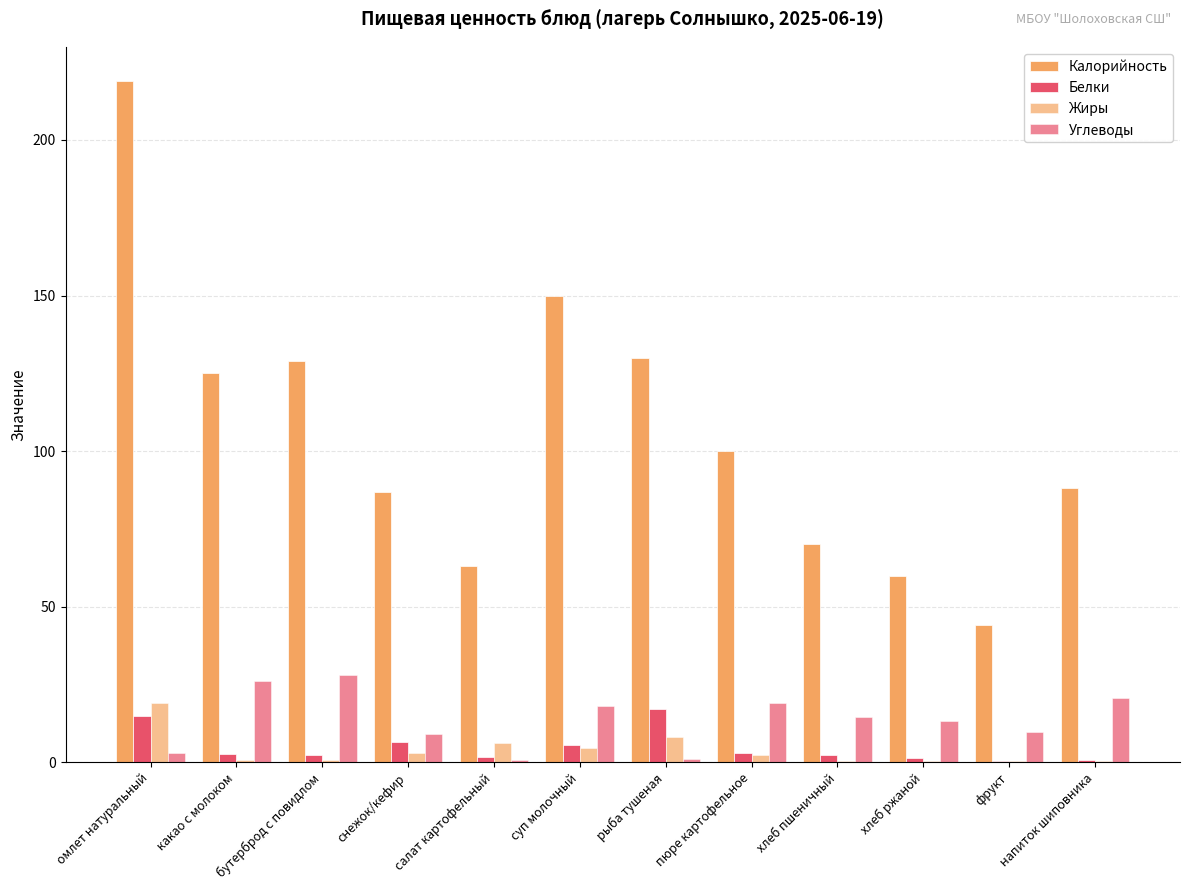

Which label corresponds to the largest value in the chart?

омлет натуральный